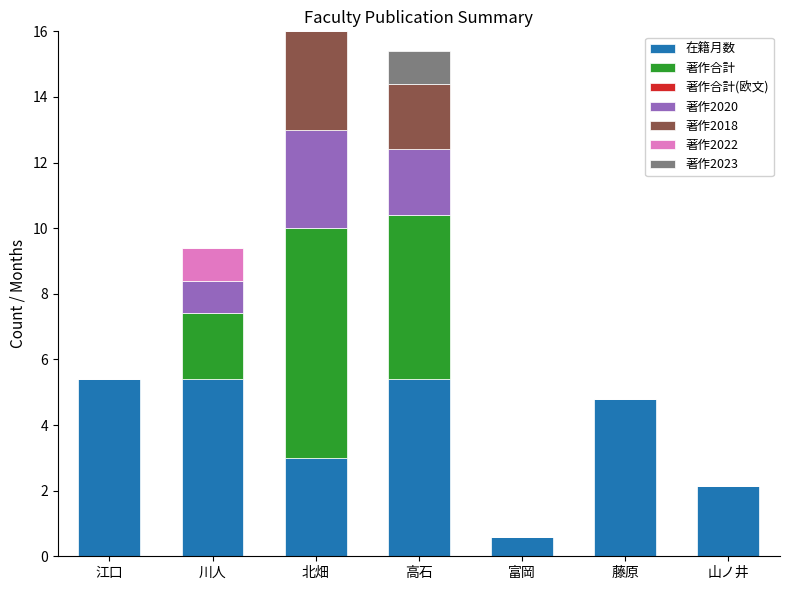

What is the maximum value for 在籍月数?

5.4